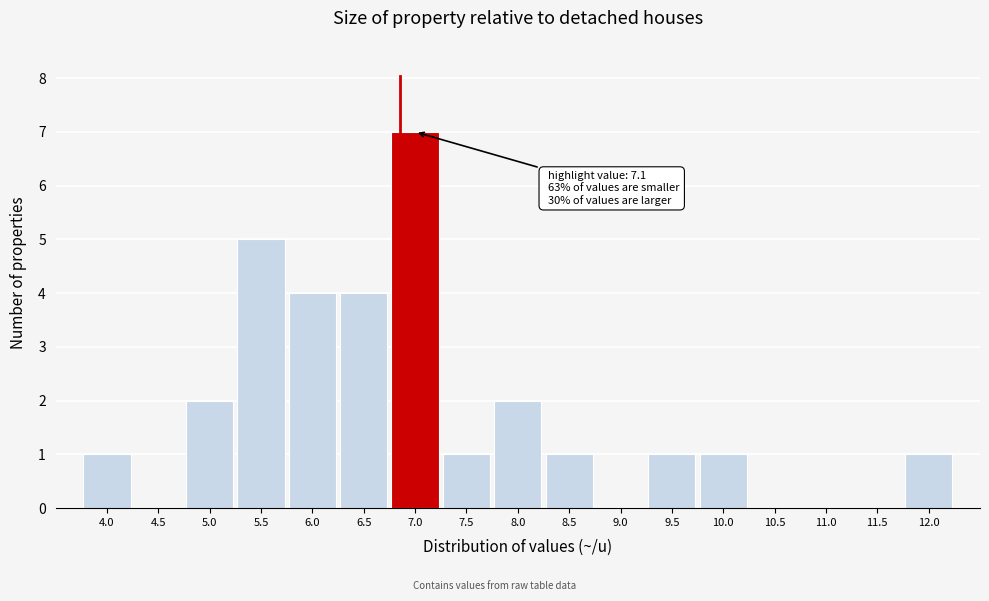

Reading left to right, transcribe all the data shown in this chart.

4.0=1	4.5=0	5.0=2	5.5=5	6.0=4	6.5=4	7.0=7	7.5=1	8.0=2	8.5=1	9.0=0	9.5=1	10.0=1	10.5=0	11.0=0	11.5=0	12.0=1